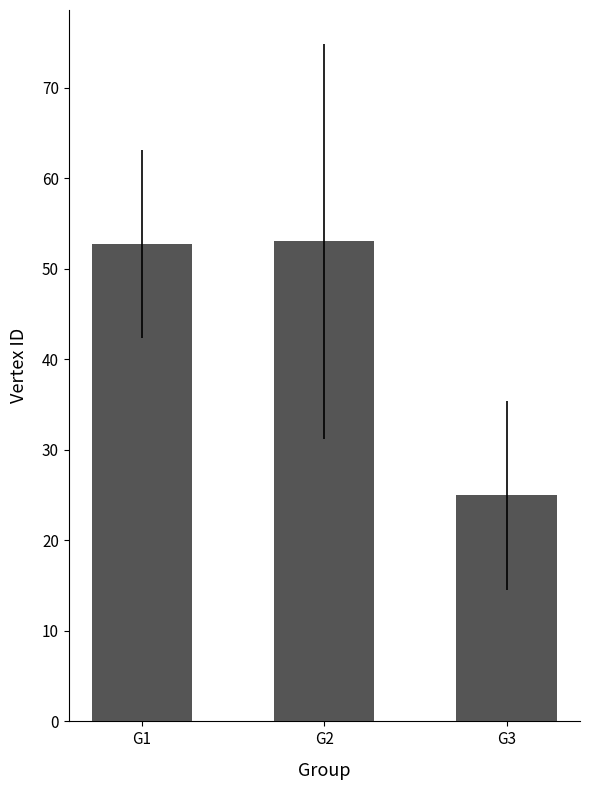

How many data points are above 52?

2